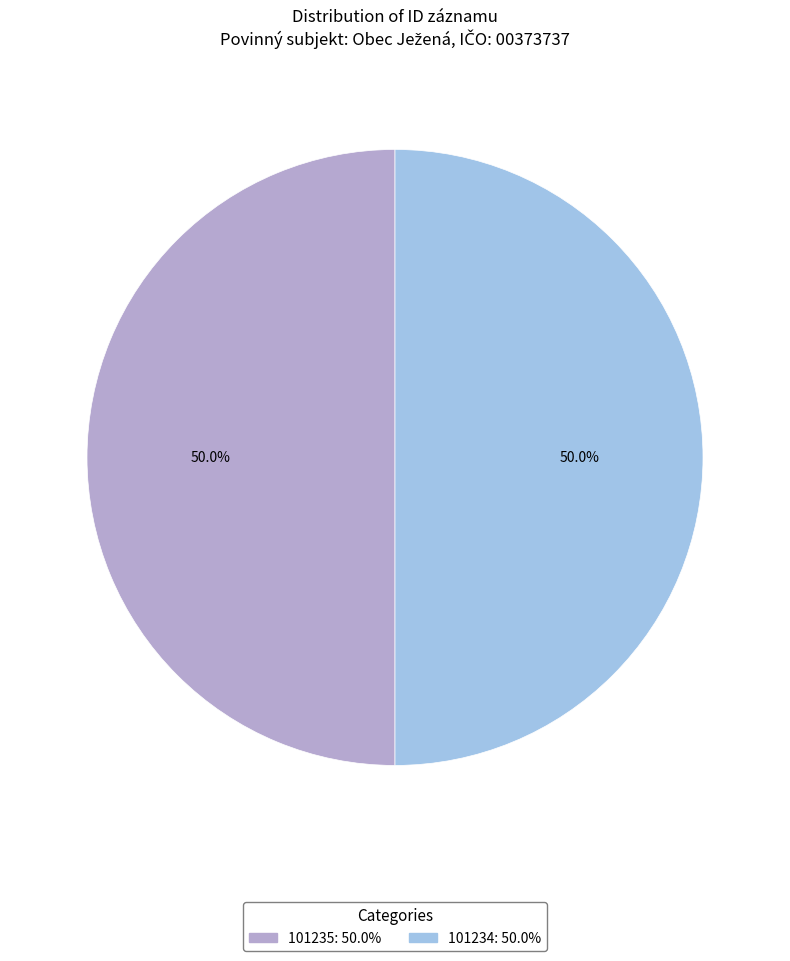

What portion of the pie excludes 101234?

50.0%